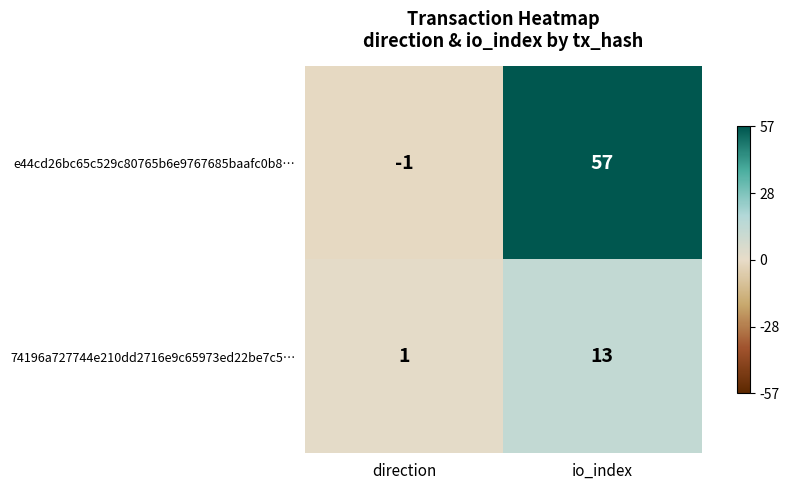

How many series are shown in this chart?

2